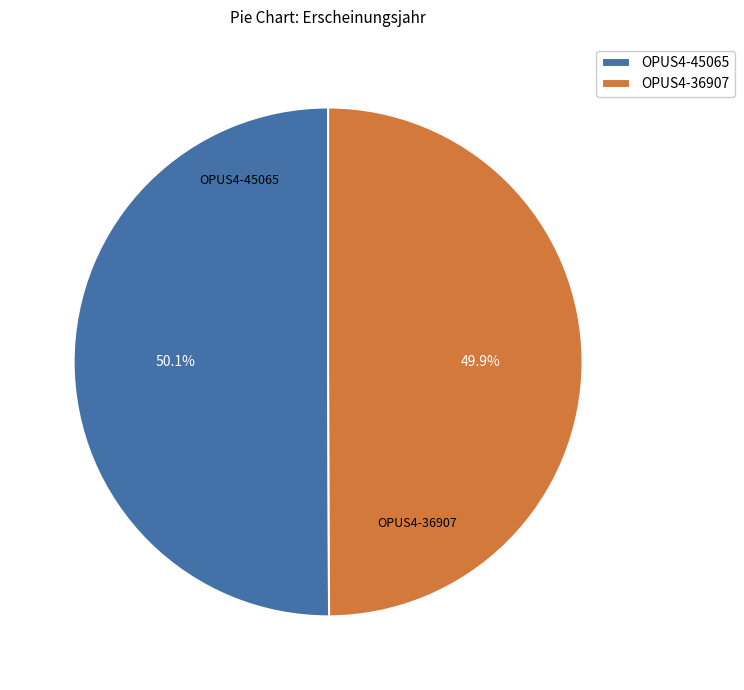

To the nearest percent, what is the combined percentage of OPUS4-36907 and OPUS4-45065?

100%